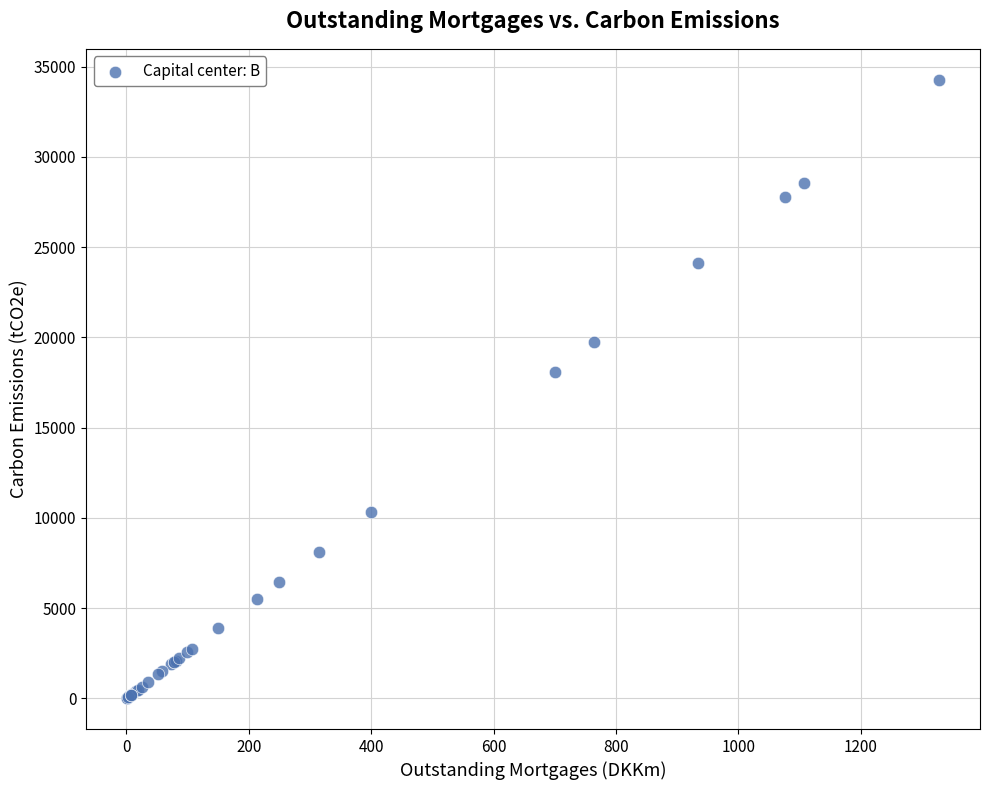

What Y value in the scatter plot is closest to 17141?

18071.9